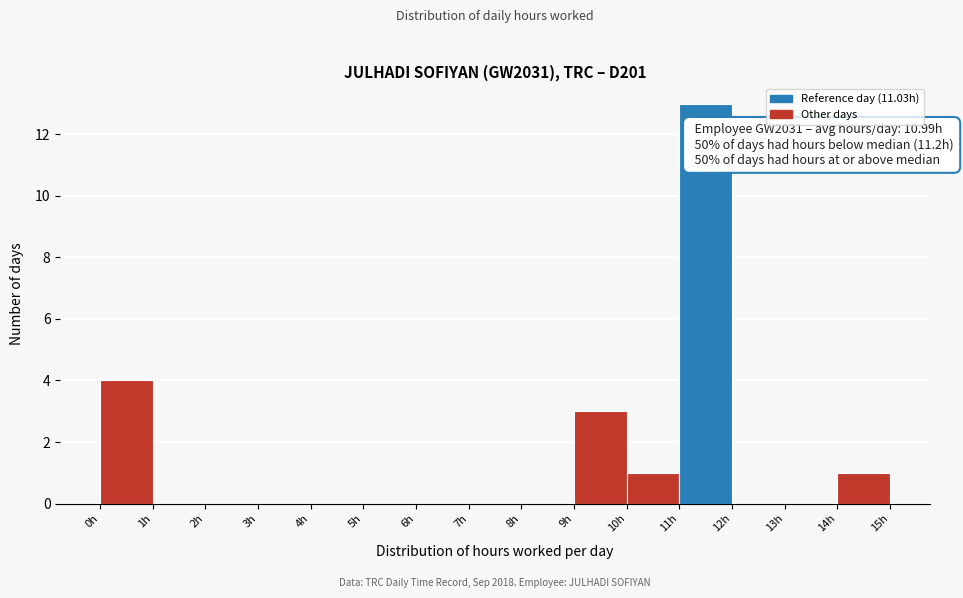

Over which range of the x-axis is the bar tallest?

11 to 12